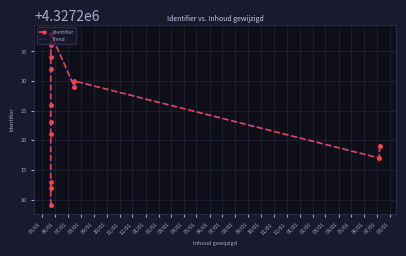

What are all the series names shown in the legend?

Identifier, Trend